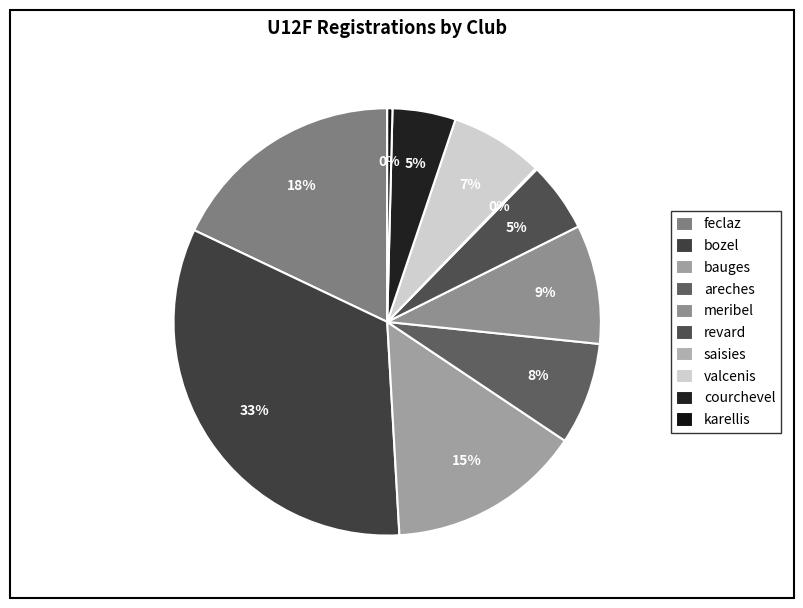

To the nearest percent, what is the difference between the largest and smallest slice percentages?

33%